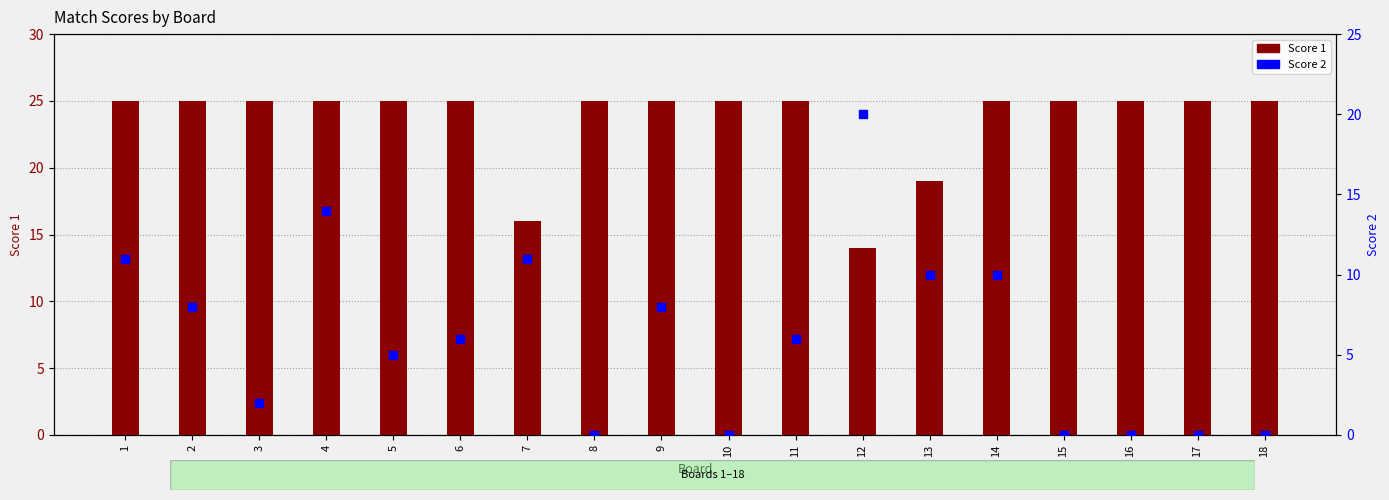

At how many categories does at least one series exceed 6?

18